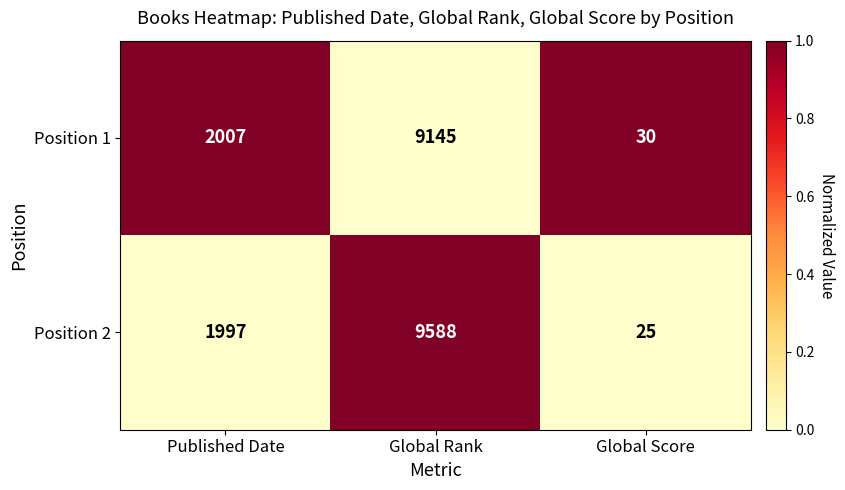

True or false: Position 1 has a value of 3069 at Published Date.

False